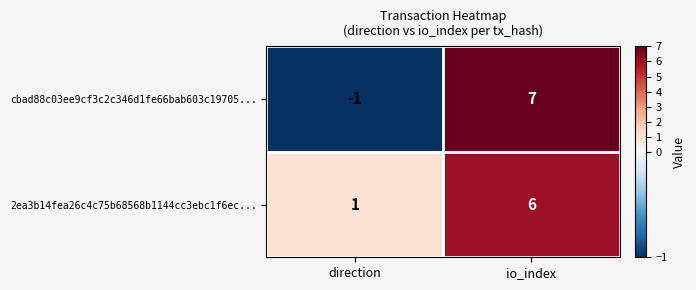

What is the average value of the cbad88c03ee9cf3c2c346d1fe66bab603c19705... series?

3